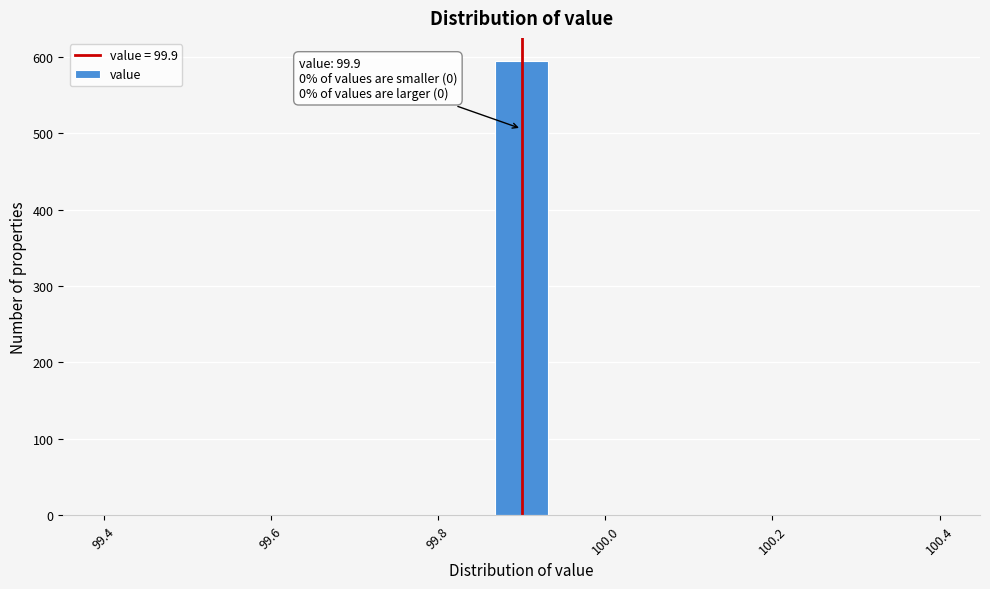

Read against the x-axis, roughly where is the centre of the tallest bar?

99.90